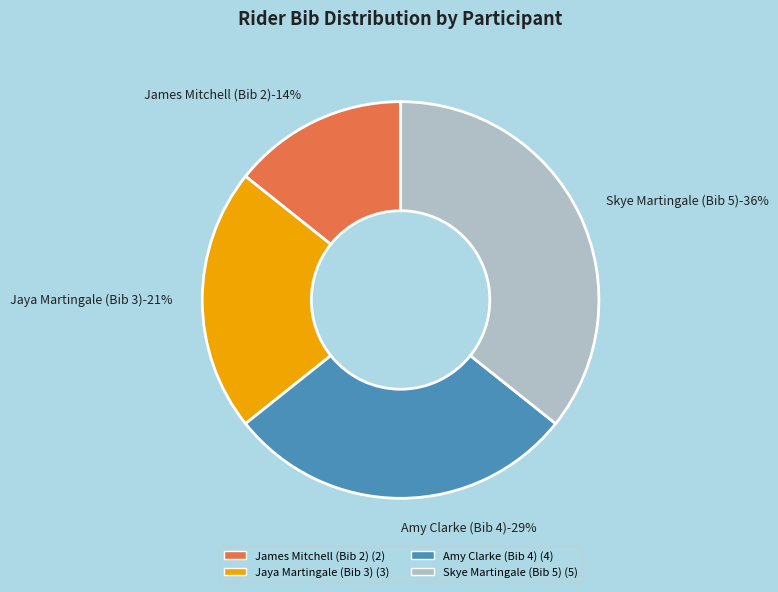

Rank the categories by value from lowest to highest.

James Mitchell (Bib 2), Jaya Martingale (Bib 3), Amy Clarke (Bib 4), Skye Martingale (Bib 5)